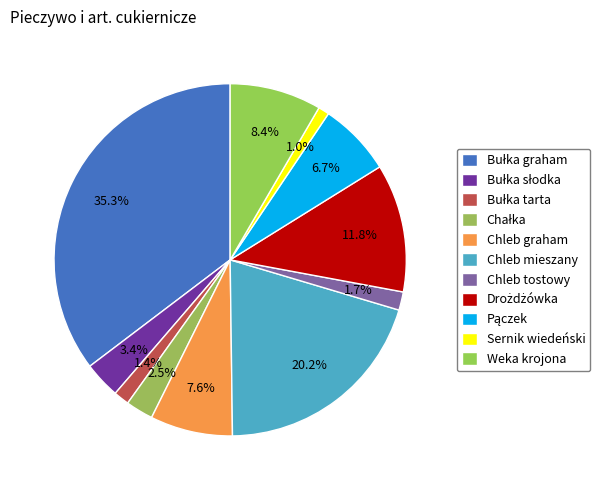

Which slice is the largest?

Bułka graham